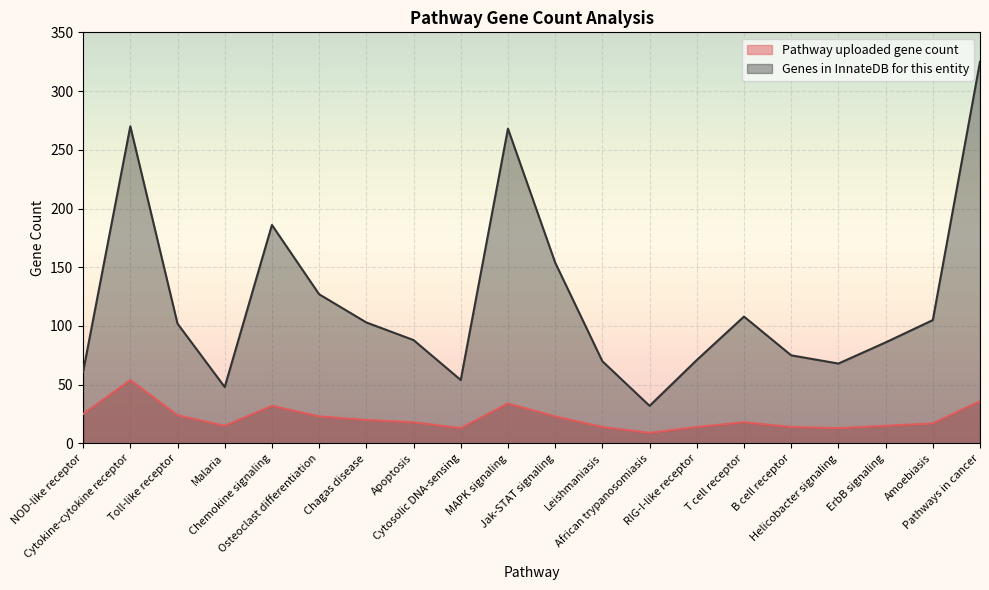

How many lines are shown in the chart?

2